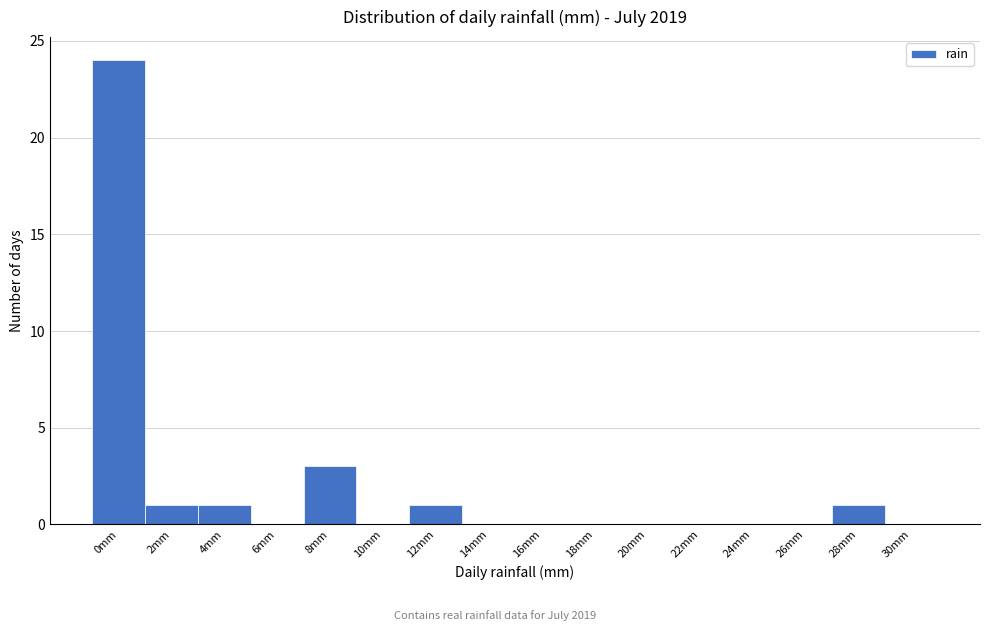

Reading right to left, list all the values displayed in this chart.

30mm=0	28mm=1	26mm=0	24mm=0	22mm=0	20mm=0	18mm=0	16mm=0	14mm=0	12mm=1	10mm=0	8mm=3	6mm=0	4mm=1	2mm=1	0mm=24